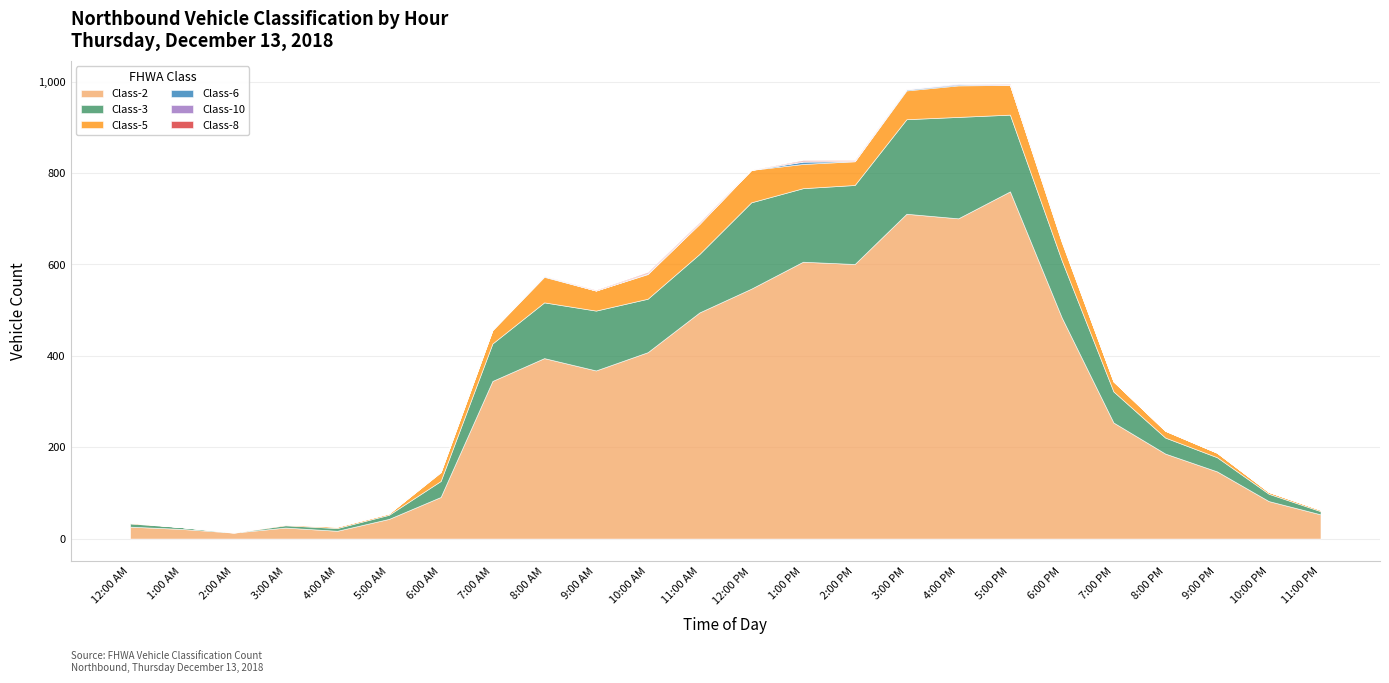

Rank the categories by Class-8 value from lowest to highest.

12:00 AM, 1:00 AM, 2:00 AM, 3:00 AM, 4:00 AM, 5:00 AM, 6:00 AM, 7:00 AM, 8:00 AM, 12:00 PM, 3:00 PM, 4:00 PM, 6:00 PM, 7:00 PM, 8:00 PM, 9:00 PM, 10:00 PM, 11:00 PM, 9:00 AM, 2:00 PM, 5:00 PM, 10:00 AM, 11:00 AM, 1:00 PM